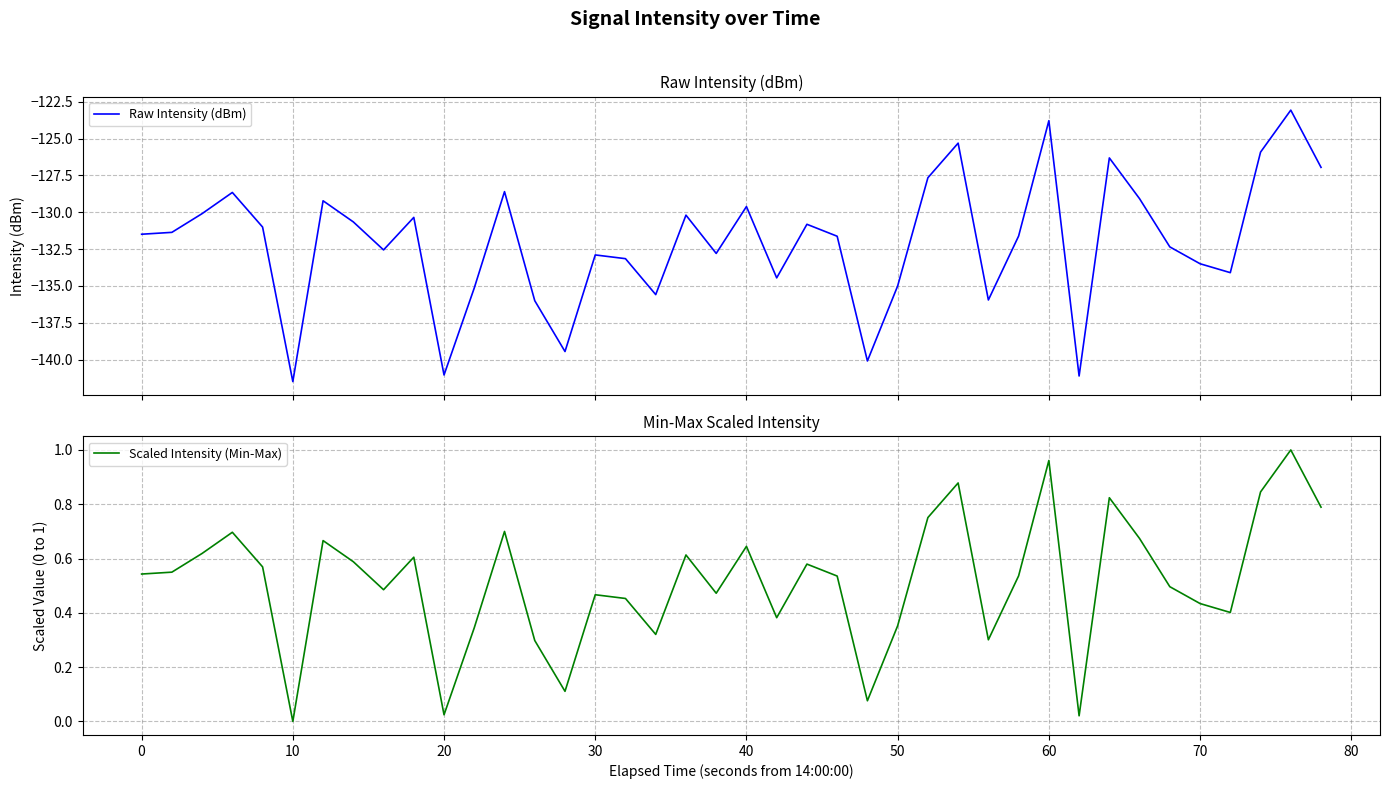

What is the highest value of the Raw Intensity (dBm) series?

-123.1